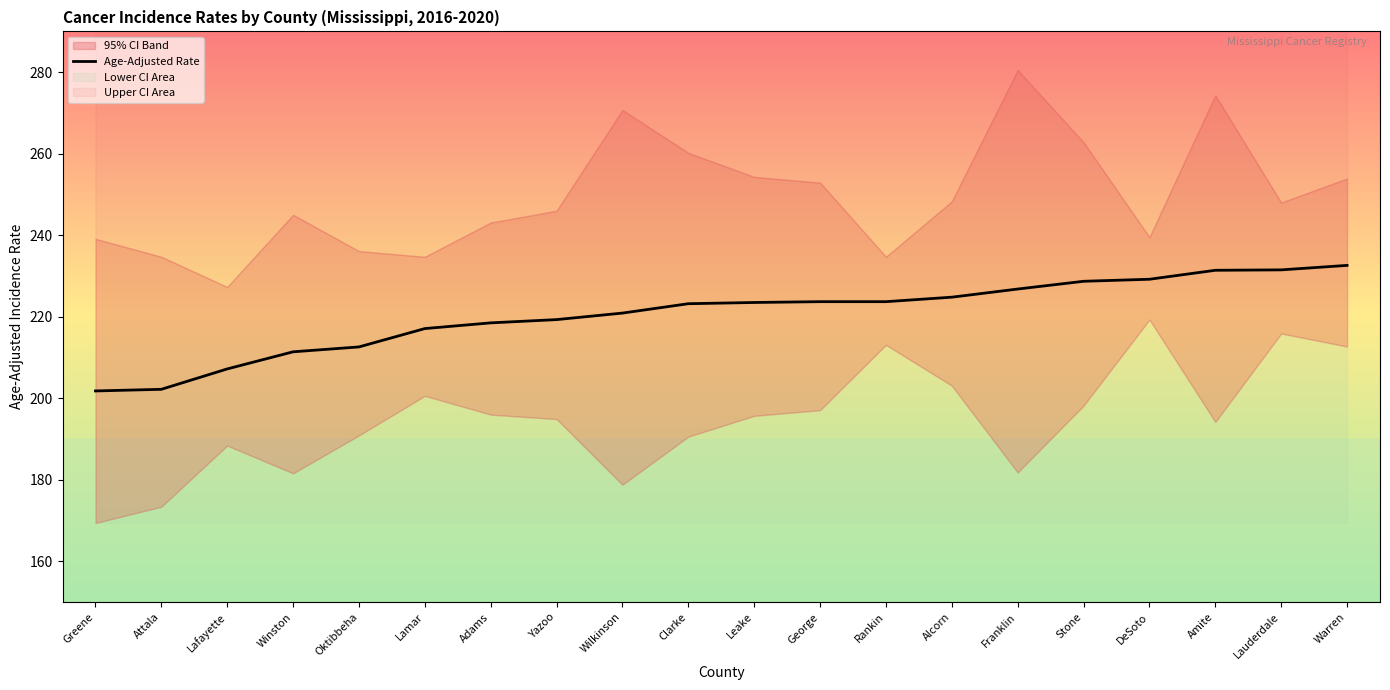

Rank the categories by value from lowest to highest.

Greene, Attala, Lafayette, Winston, Oktibbeha, Lamar, Adams, Yazoo, Wilkinson, Clarke, Leake, George, Rankin, Alcorn, Franklin, Stone, DeSoto, Amite, Lauderdale, Warren